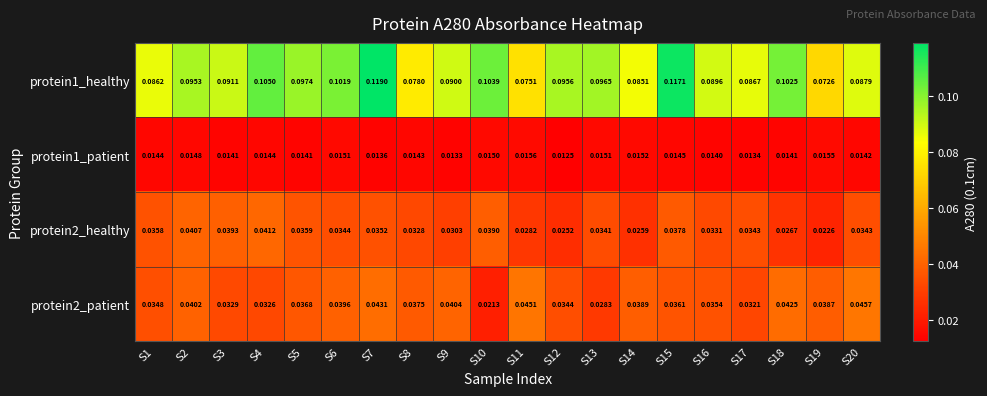

Is the value of protein1_healthy at S19 greater than the value of protein1_patient at S18?

Yes